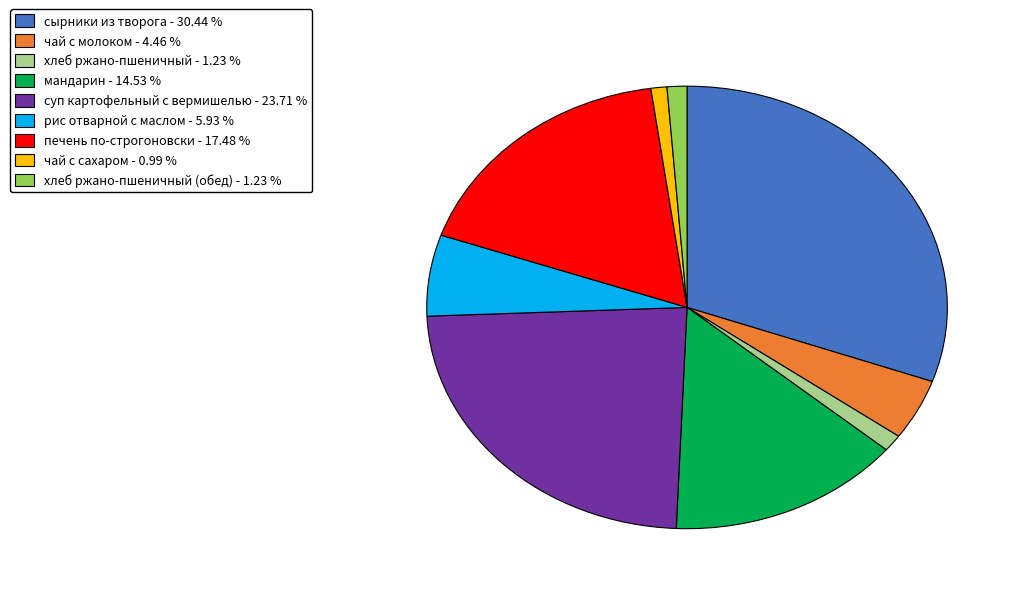

Does any single category account for the majority?

No